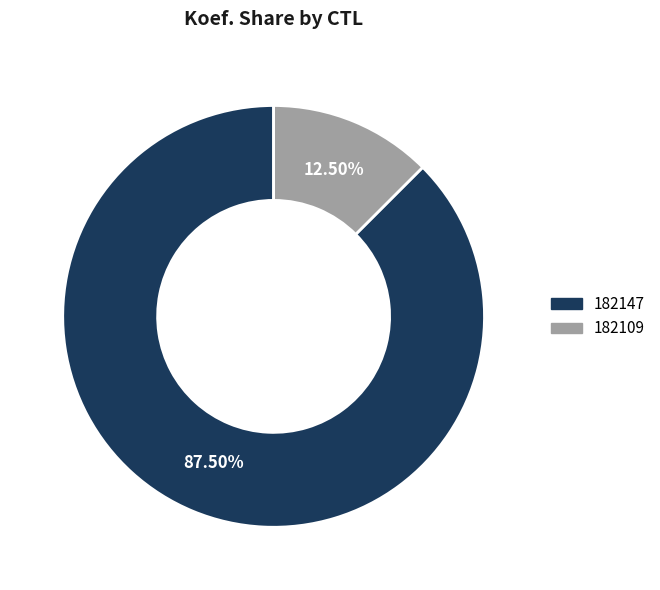

Rank the categories by value from lowest to highest.

182109, 182147